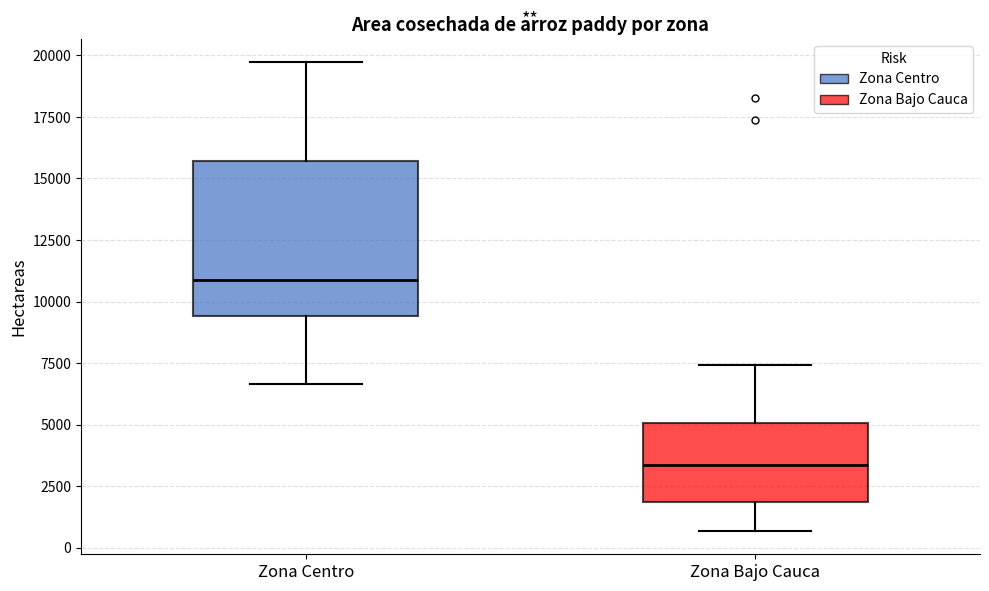

Which box has the lowest median line?

Zona Bajo Cauca